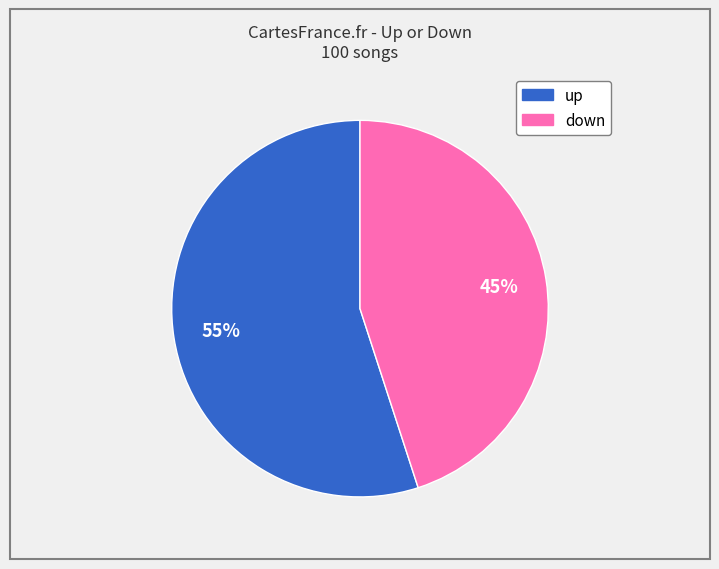

To the nearest percent, what portion does up represent?

55%